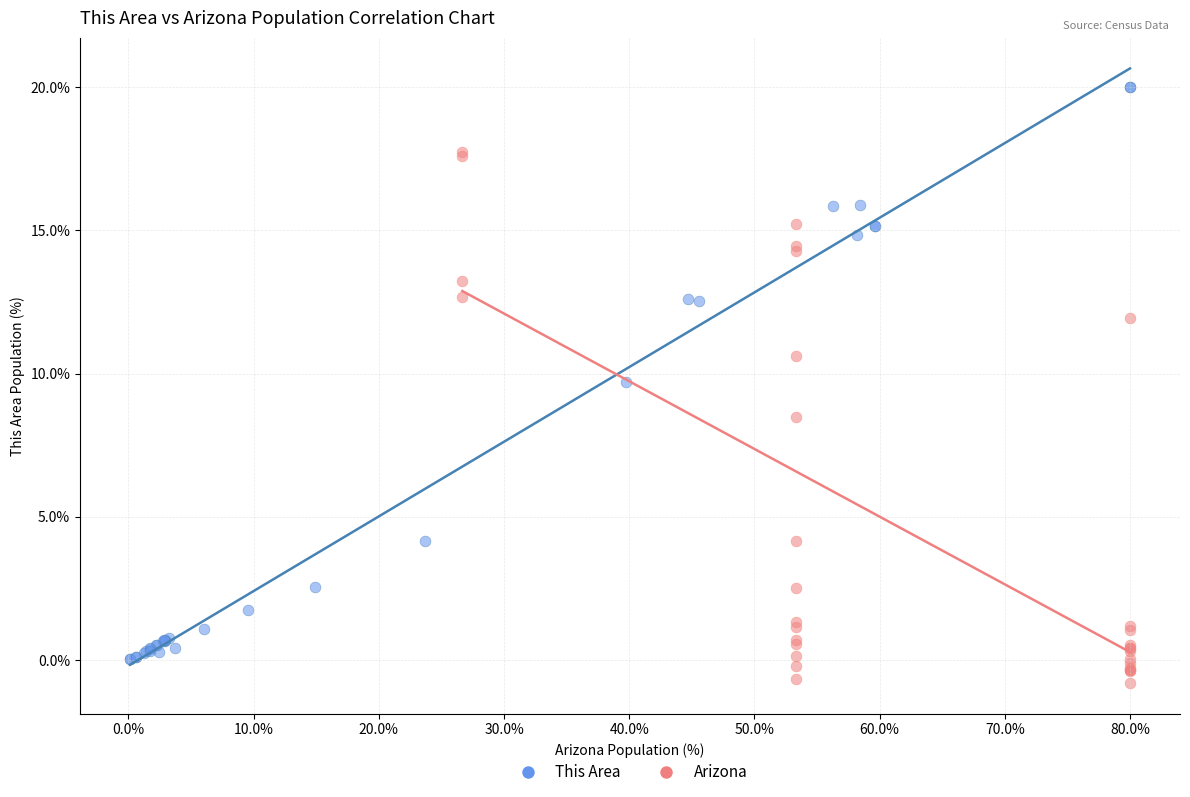

Which series reaches the maximum Y coordinate?

This Area